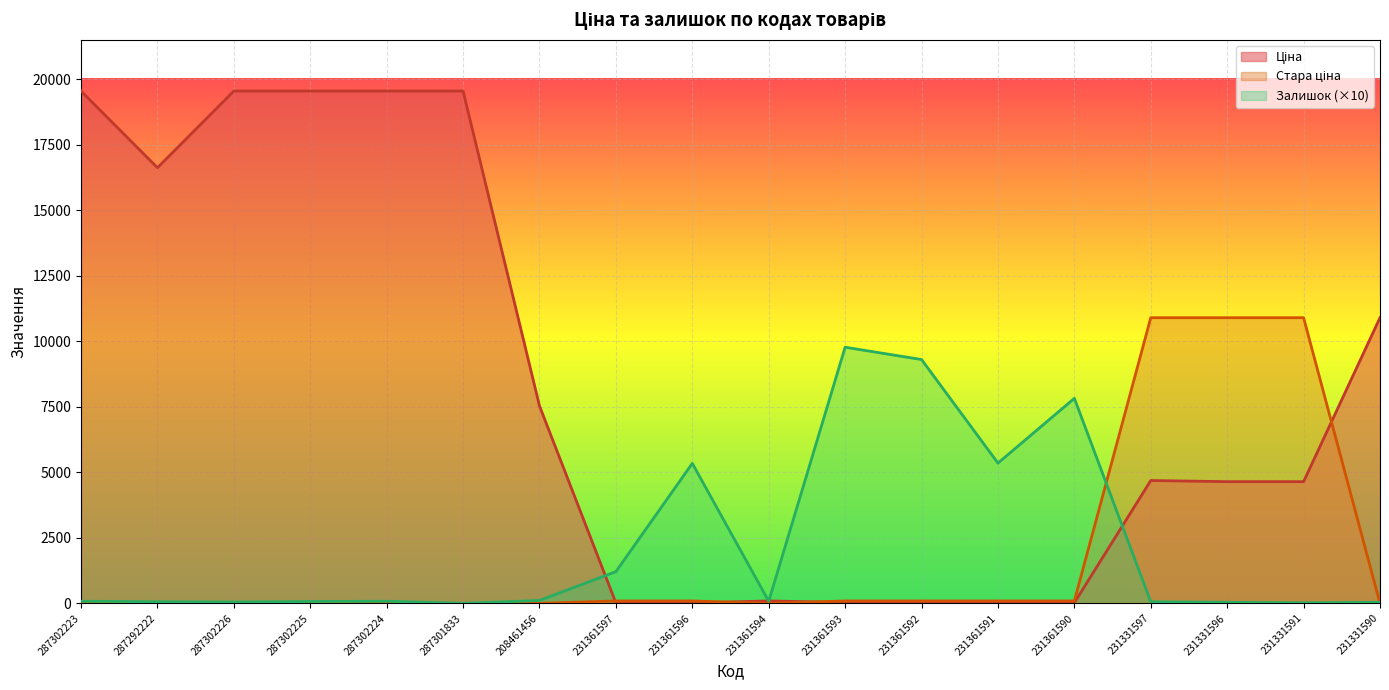

Reading left to right, transcribe all the data shown in this chart.

Ціна: 287302223=19542.7	287292222=16618.0	287302226=19542.7	287302225=19542.7	287302224=19542.7	287301833=19542.7	208461456=7530.7	231361597=15.7	231361596=15.7	231361594=92.3	231361593=31.4	231361592=21.2	231361591=15.7	231361590=21.2	231331597=4685.4	231331596=4641.8	231331591=4641.8	231331590=10896.3
Стара ціна: 287302223=0.0	287292222=0.0	287302226=0.0	287302225=0.0	287302224=0.0	287301833=0.0	208461456=0.0	231361597=92.3	231361596=92.3	231361594=0.0	231361593=92.3	231361592=92.3	231361591=92.3	231361590=92.3	231331597=10896.3	231331596=10896.3	231331591=10896.3	231331590=0.0
Залишок: 287302223=80.0	287292222=60.0	287302226=50.0	287302225=70.0	287302224=80.0	287301833=0.0	208461456=110.0	231361597=1210.0	231361596=5340.0	231361594=80.0	231361593=9770.0	231361592=9300.0	231361591=5350.0	231361590=7820.0	231331597=60.0	231331596=40.0	231331591=20.0	231331590=40.0